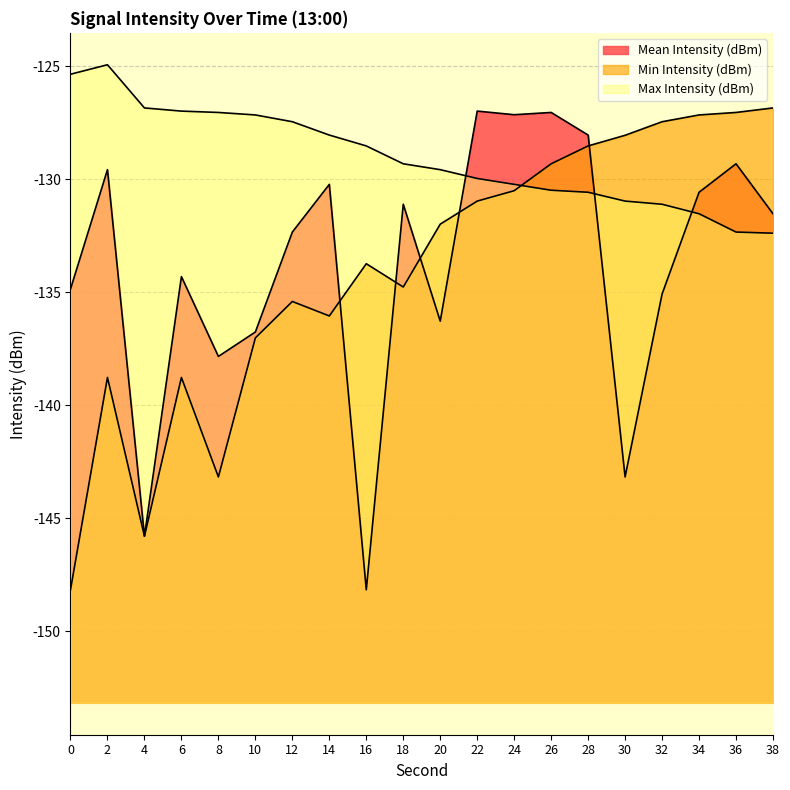

Which category has the highest value in the Min Intensity (dBm) series?

38